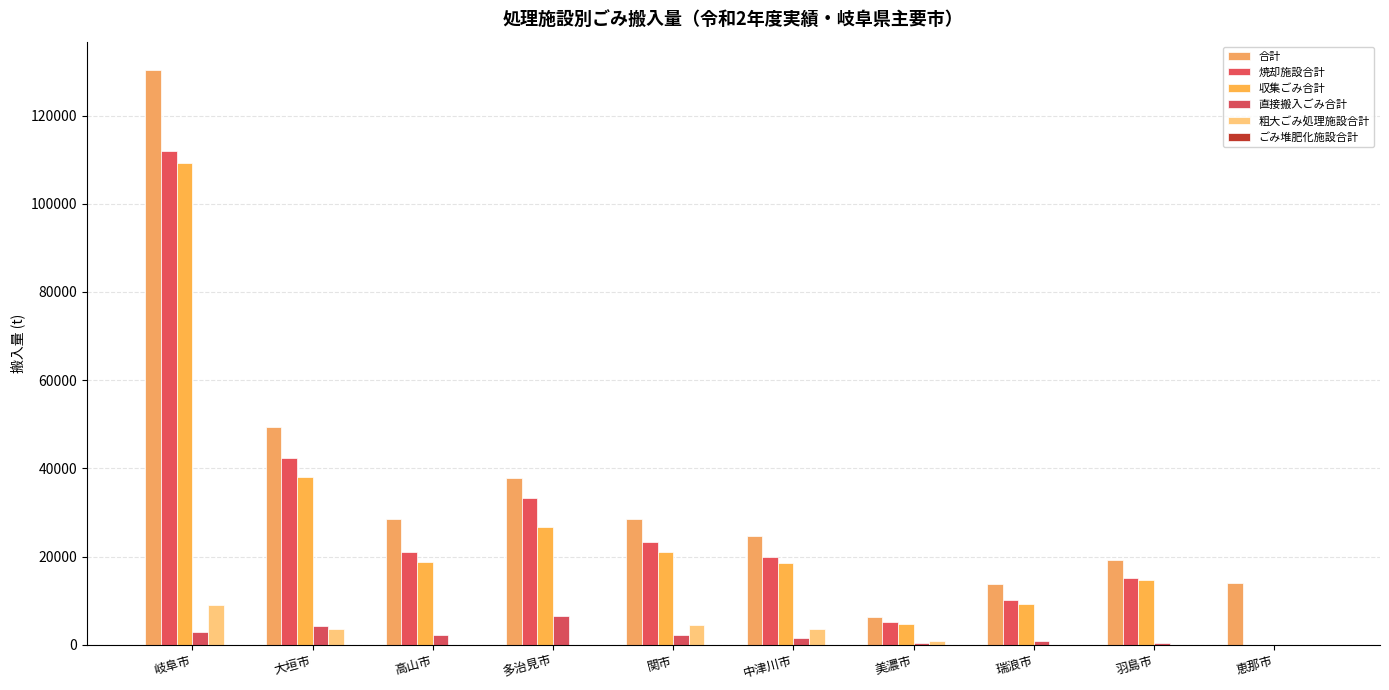

True or false: 粗大ごみ処理施設合計 has a value of 2480 at 関市.

False